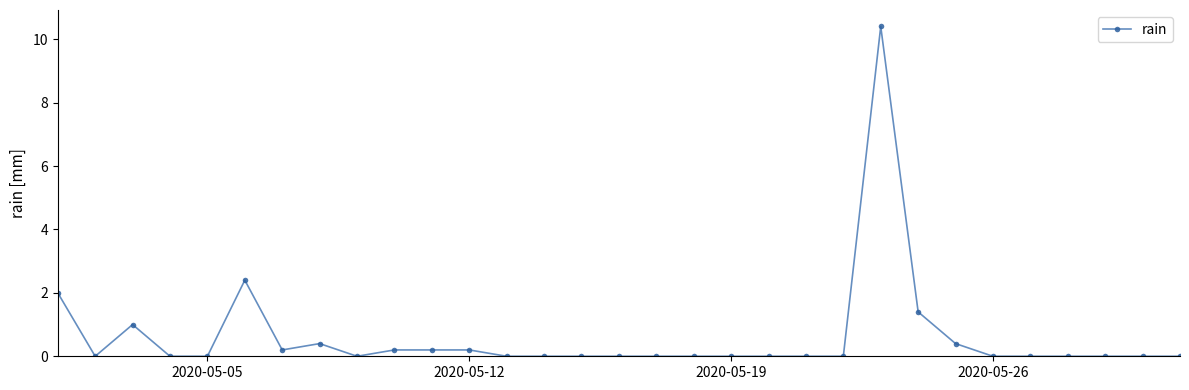

True or false: the data has more than 2 interior local peaks.

True